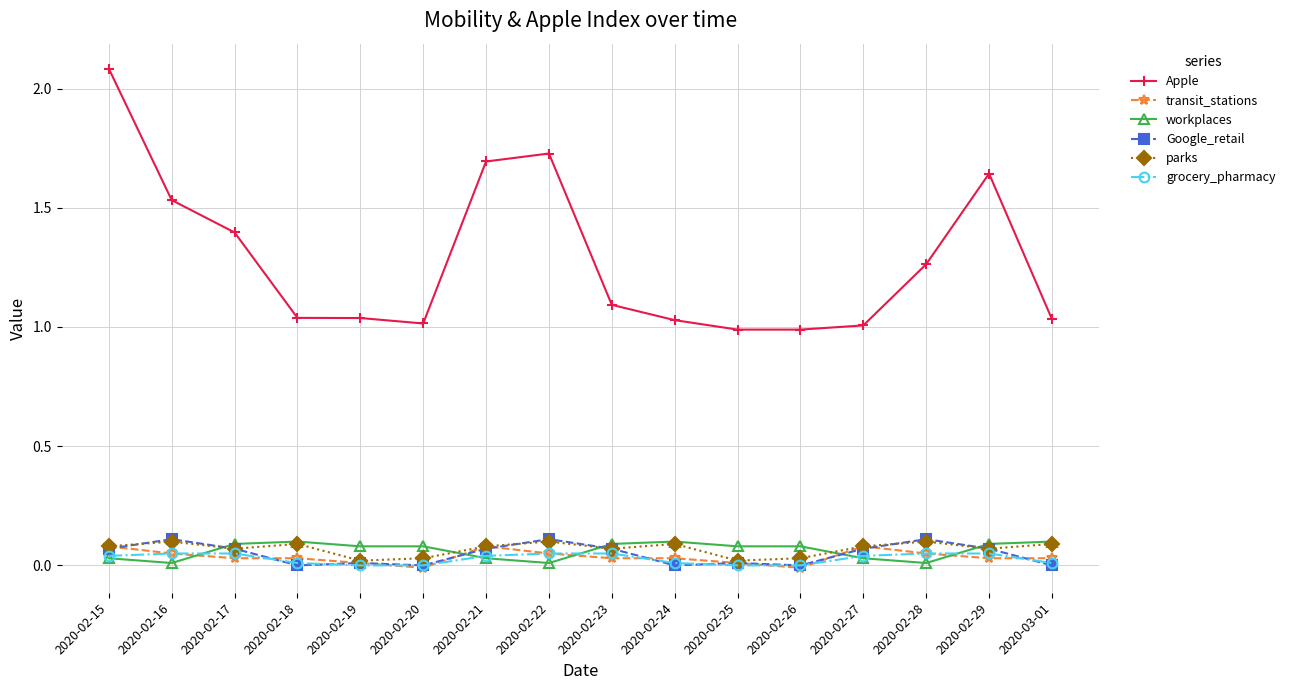

What is the label of the 3rd point from the left?

2020-02-17